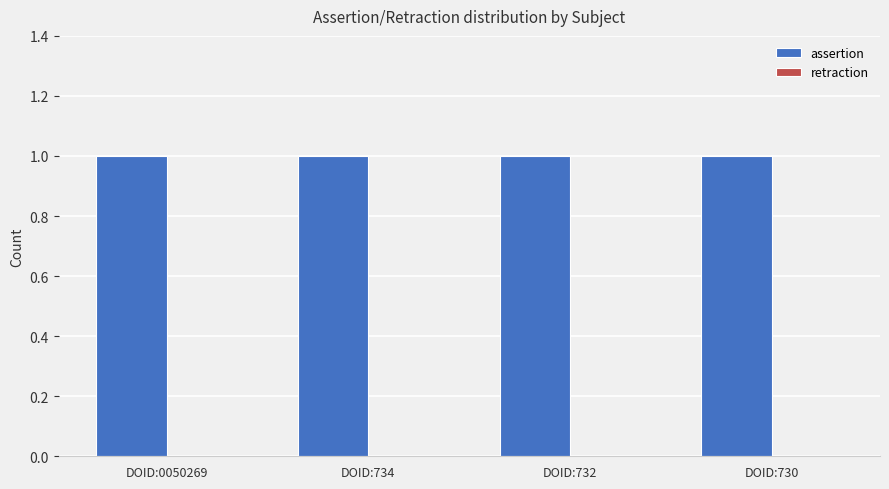

Is the value of retraction at DOID:732 greater than the value of assertion at DOID:0050269?

No